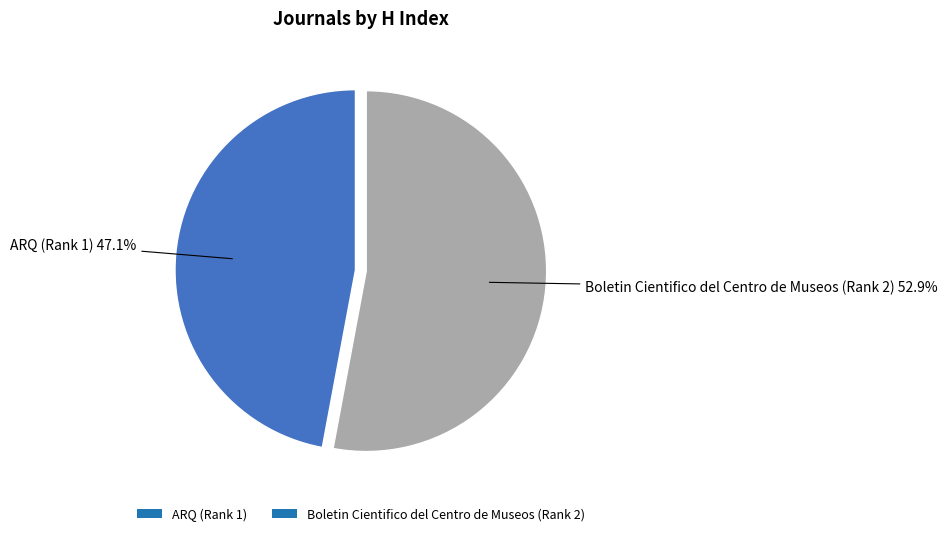

What is the ratio of the value at Boletin Cientifico del Centro de Museos (Rank 2) to the value at ARQ (Rank 1)?

1.1